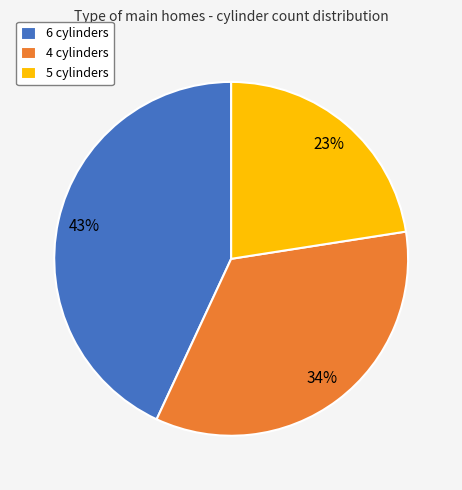

Between 4 cylinders and 6 cylinders, which is larger?

6 cylinders